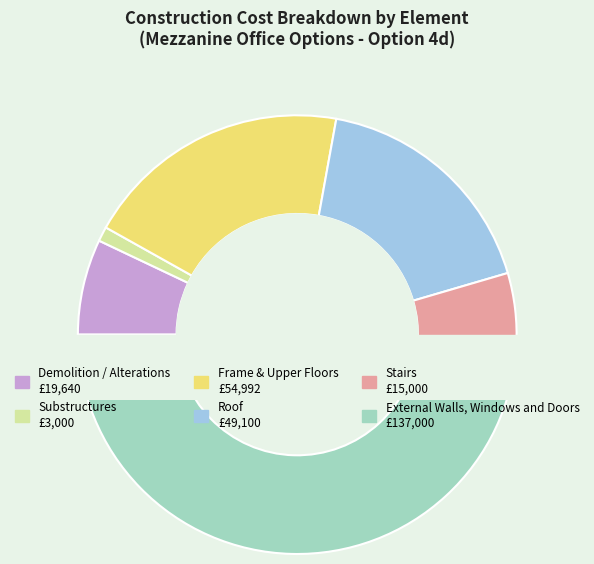

Does Roof represent more than half of the total?

No